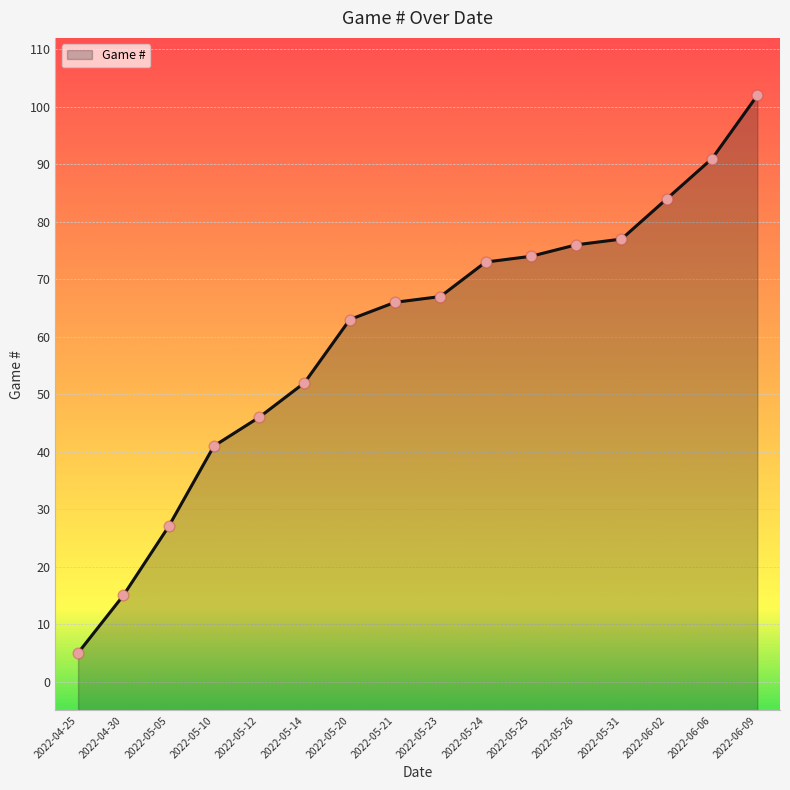

What is the change in value from 2022-05-26 to 2022-05-31?

+1